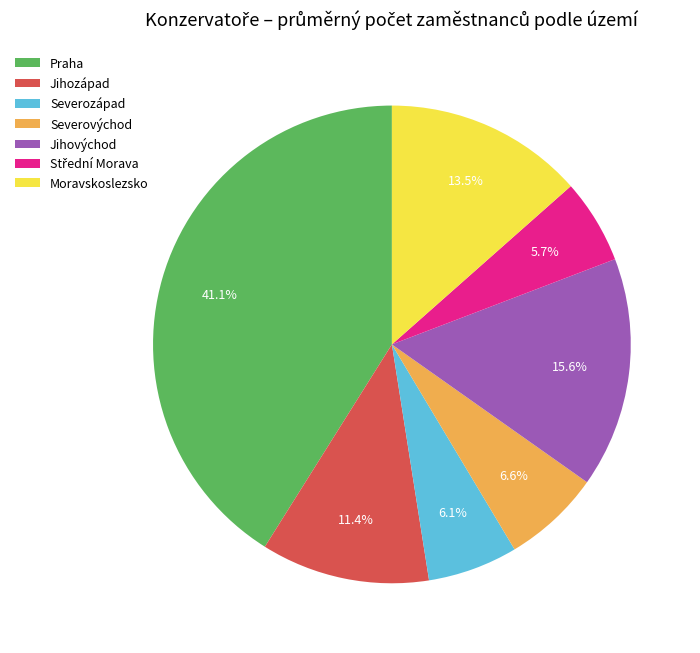

The Jihovýchod slice represents 3% of the pie. True or false?

False